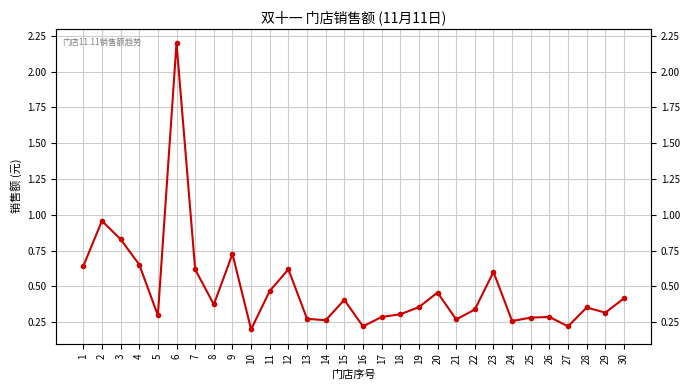

List the labels in order of value, smallest first.

10, 16, 27, 24, 14, 21, 13, 25, 17, 26, 5, 18, 29, 22, 28, 19, 8, 15, 30, 20, 11, 23, 7, 12, 1, 4, 9, 3, 2, 6